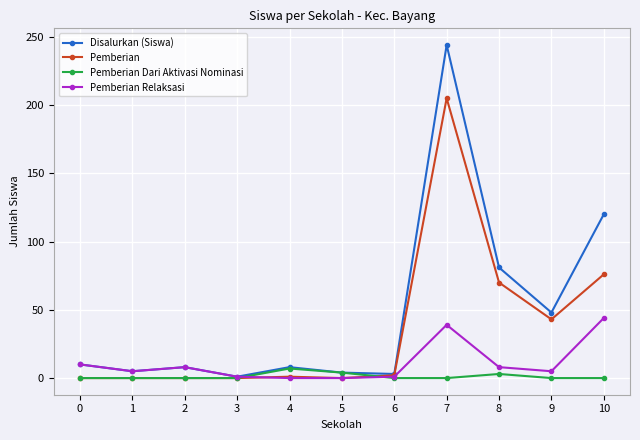

What is the highest value of the Pemberian series?

205